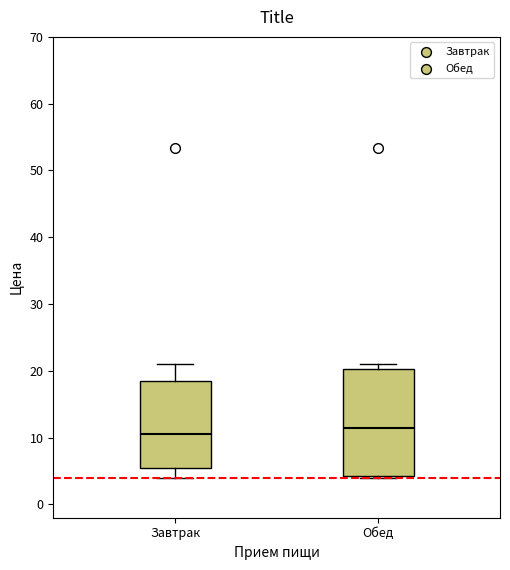

Which box's median line is the highest?

Обед